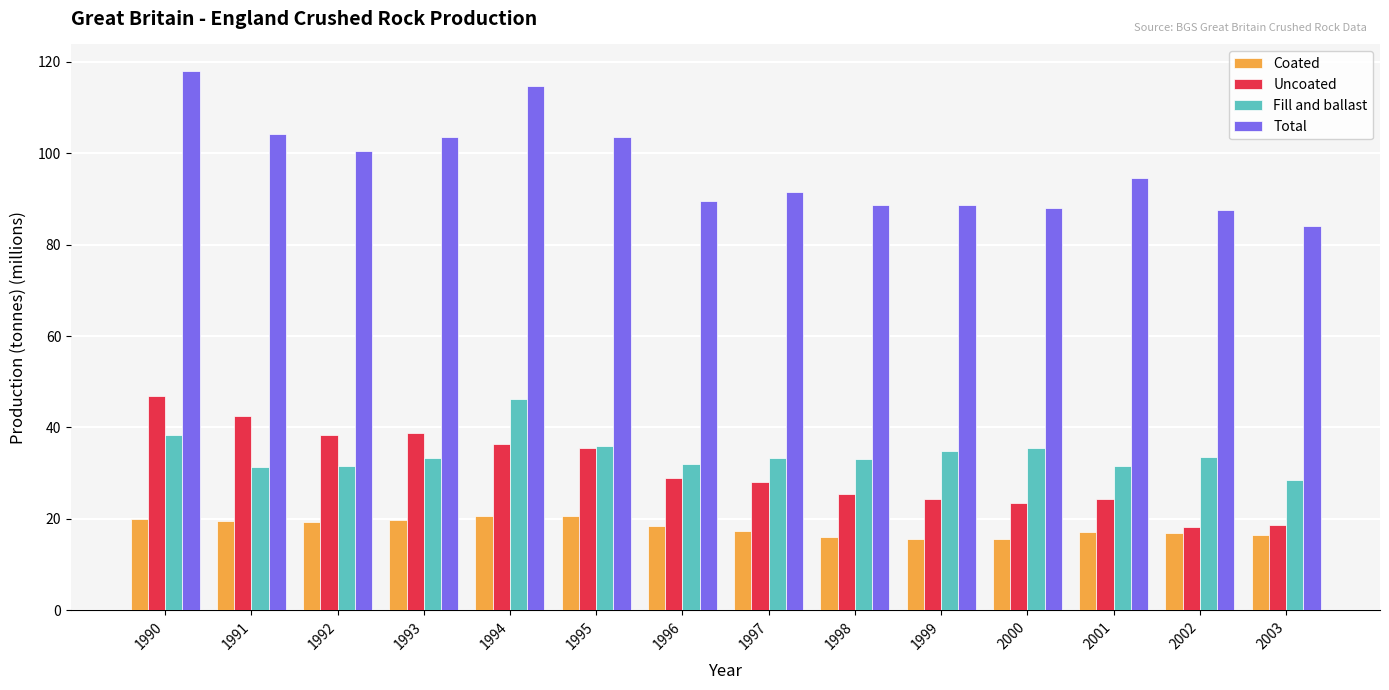

What is the difference between the Fill and ballast values at 1996 and 2003?

3.4